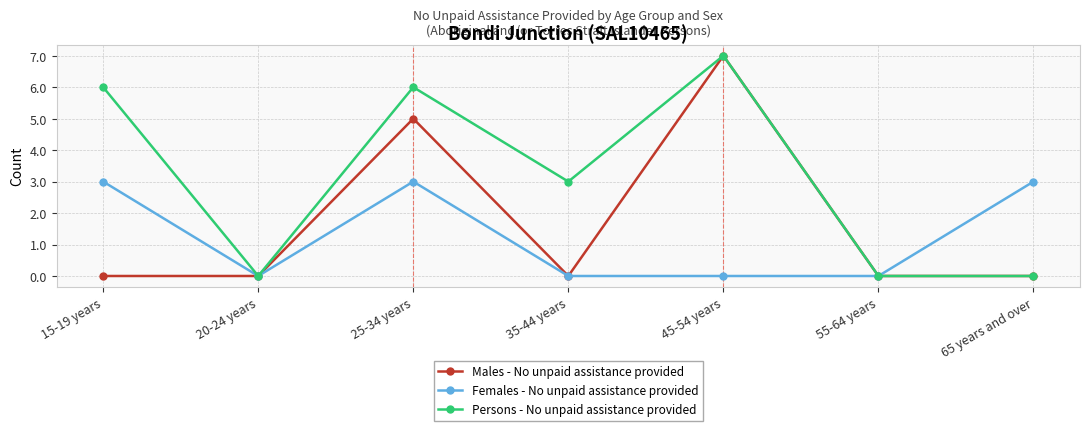

List the series in order of their overall mean, highest first.

Persons - No unpaid assistance provided, Males - No unpaid assistance provided, Females - No unpaid assistance provided